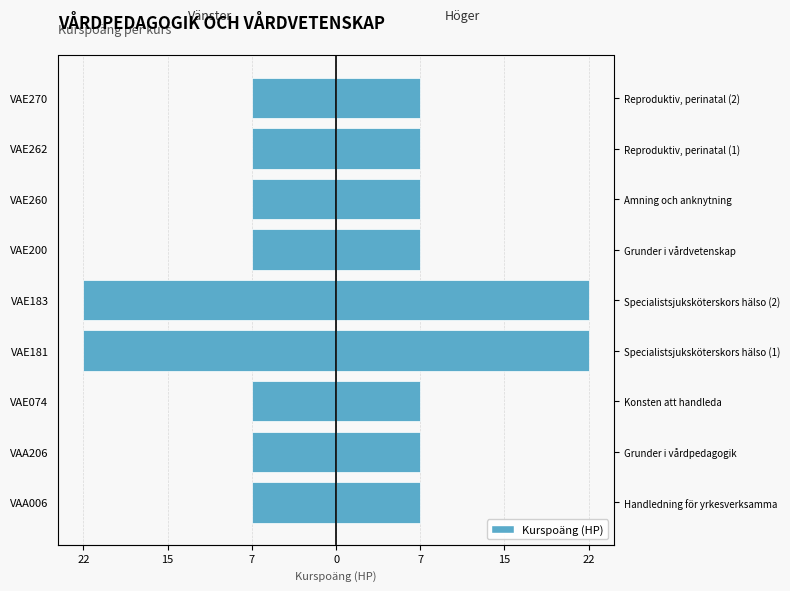

How many bars are there in total?

18